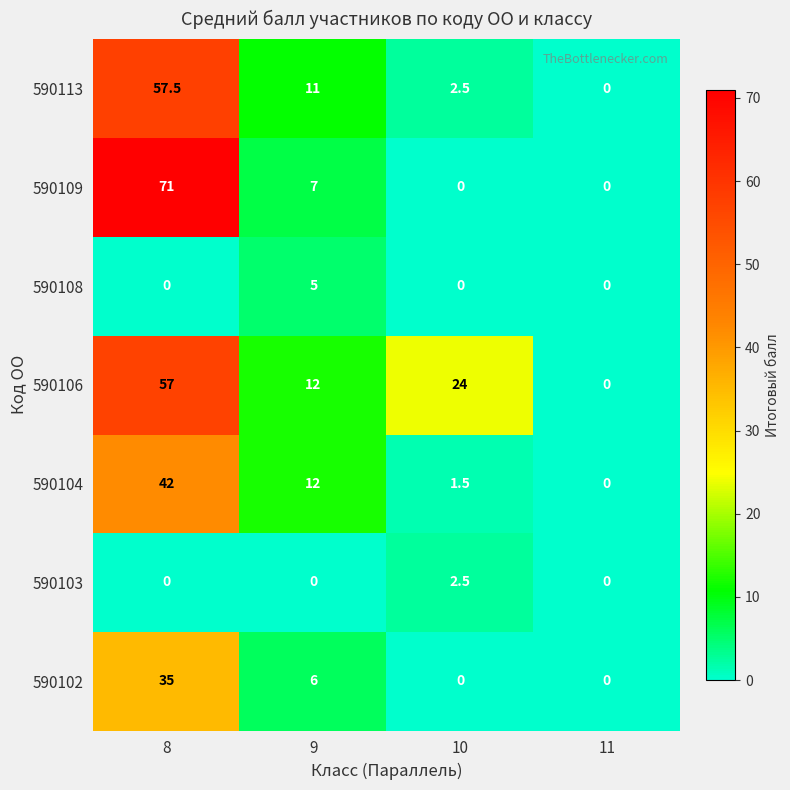

What is the total value across all series at 9?

53.0